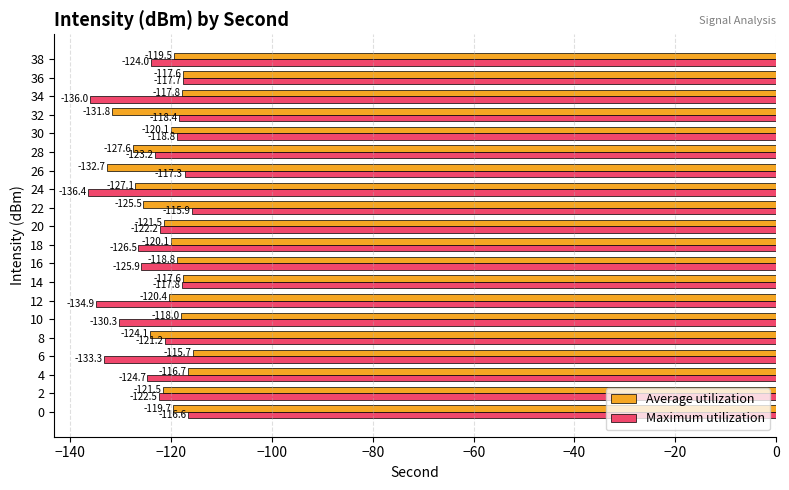

What is the sum of all Maximum utilization values?

-2483.6